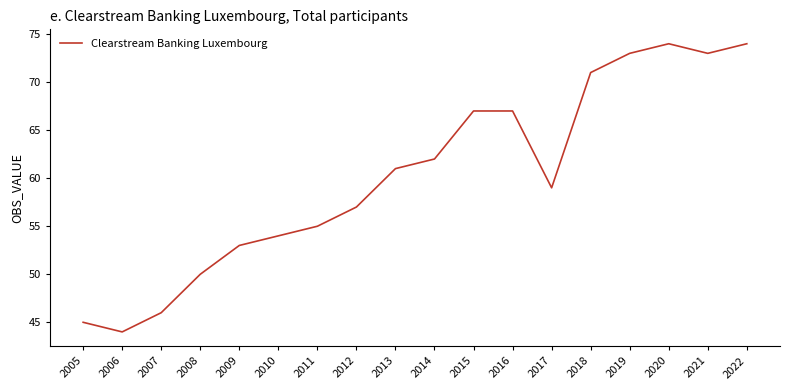

What is the sum of the values at 2014 and 2018?

133